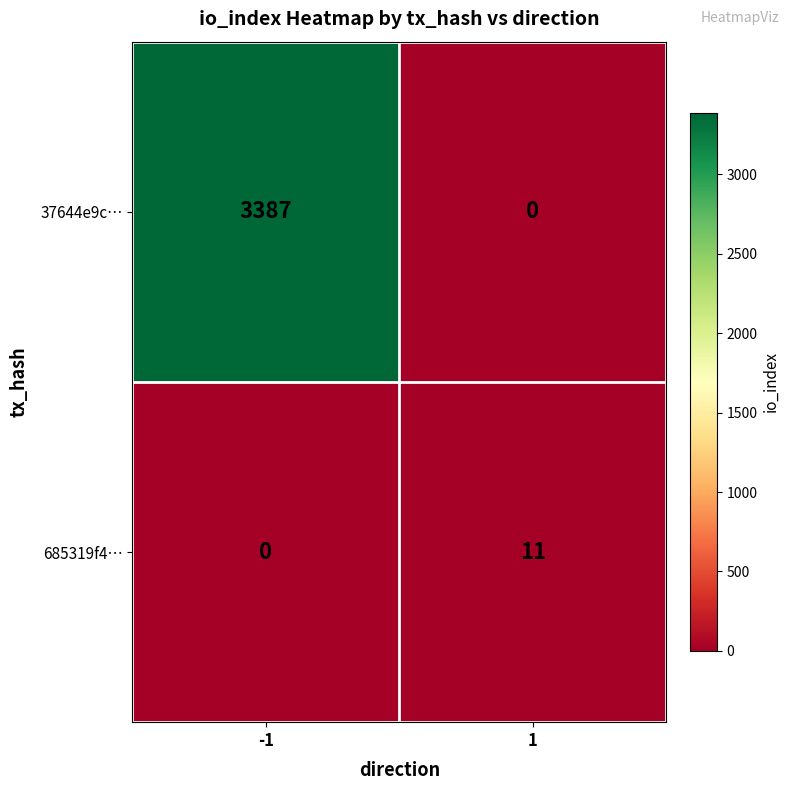

What is the greatest value displayed?

3387